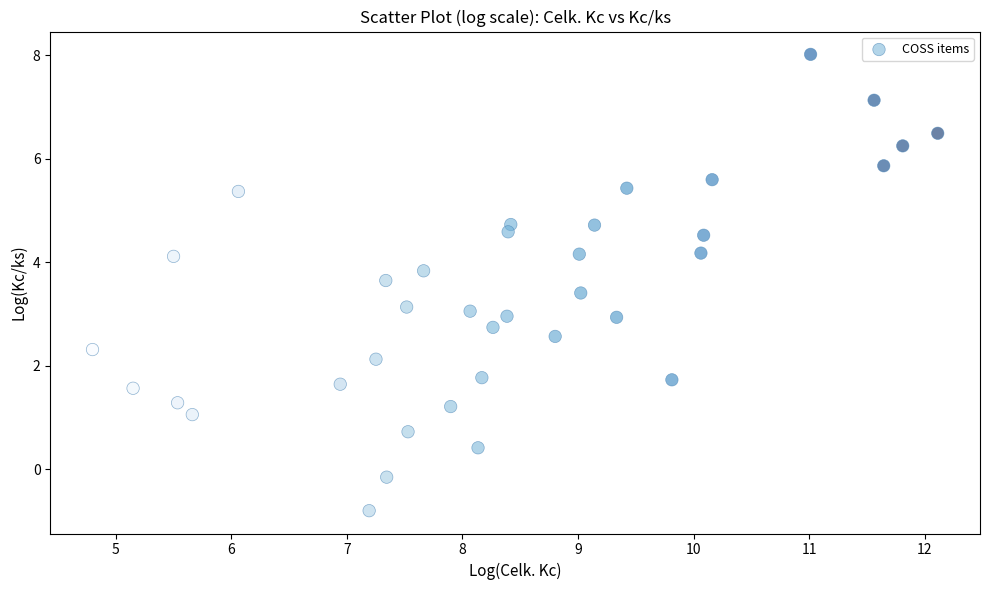

What is the range of Y values (max minus min)?

8.8